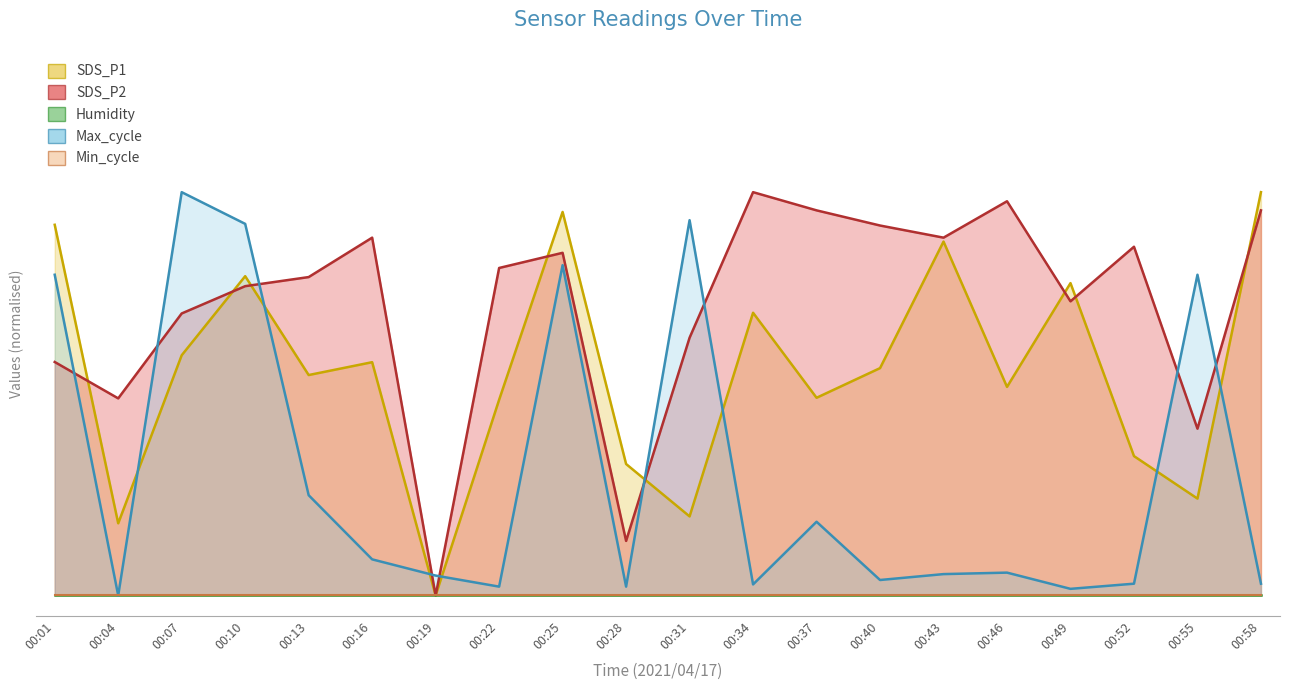

Is it true that SDS_P2 equals 0.1 at 00:28?

False